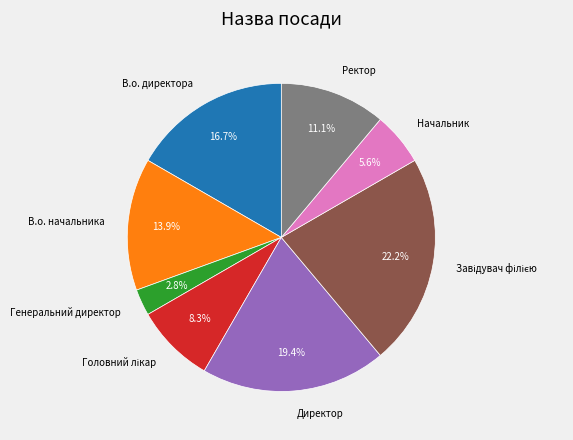

What percentage is NOT represented by Генеральний директор?

97.2%